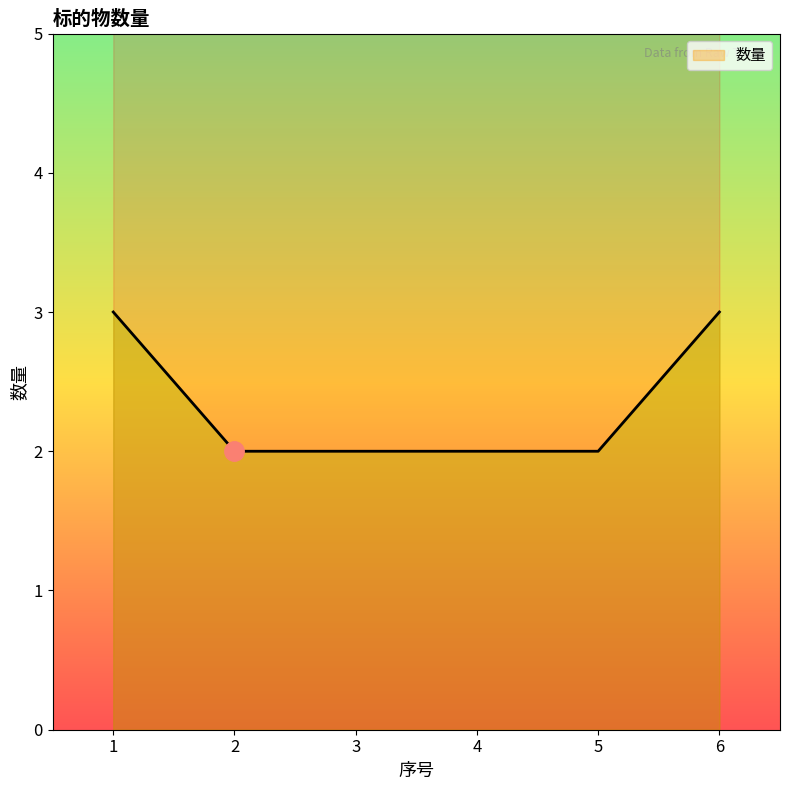

Does the chart have visible grid lines?

No